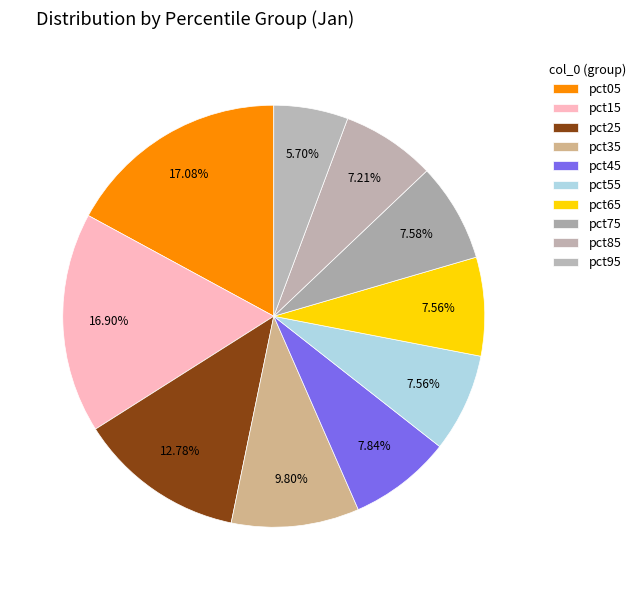

Is pct55 the majority of the pie?

No